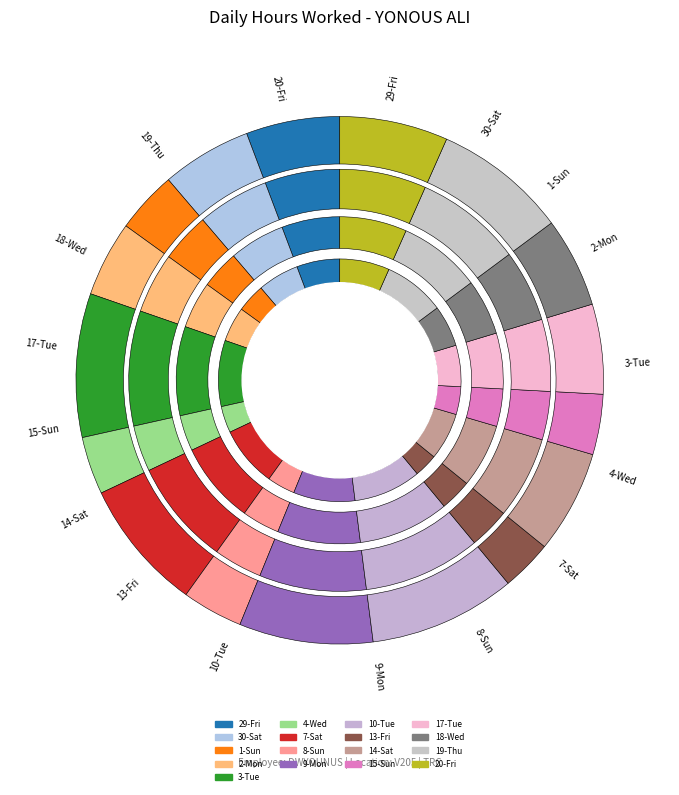

Between 4-Wed and 15-Sun, which is larger?

15-Sun